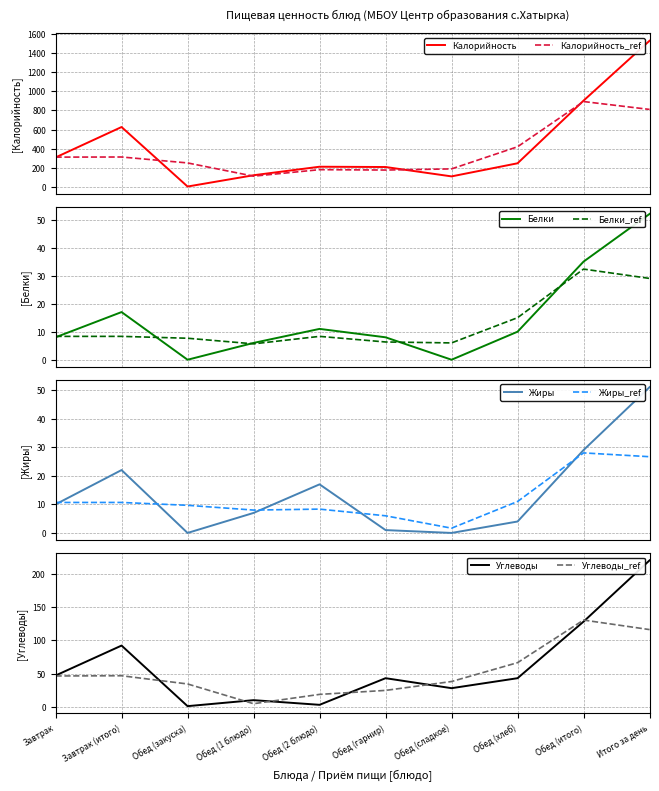

What is the approximate value of Углеводы at Обед (итого)?

128.0